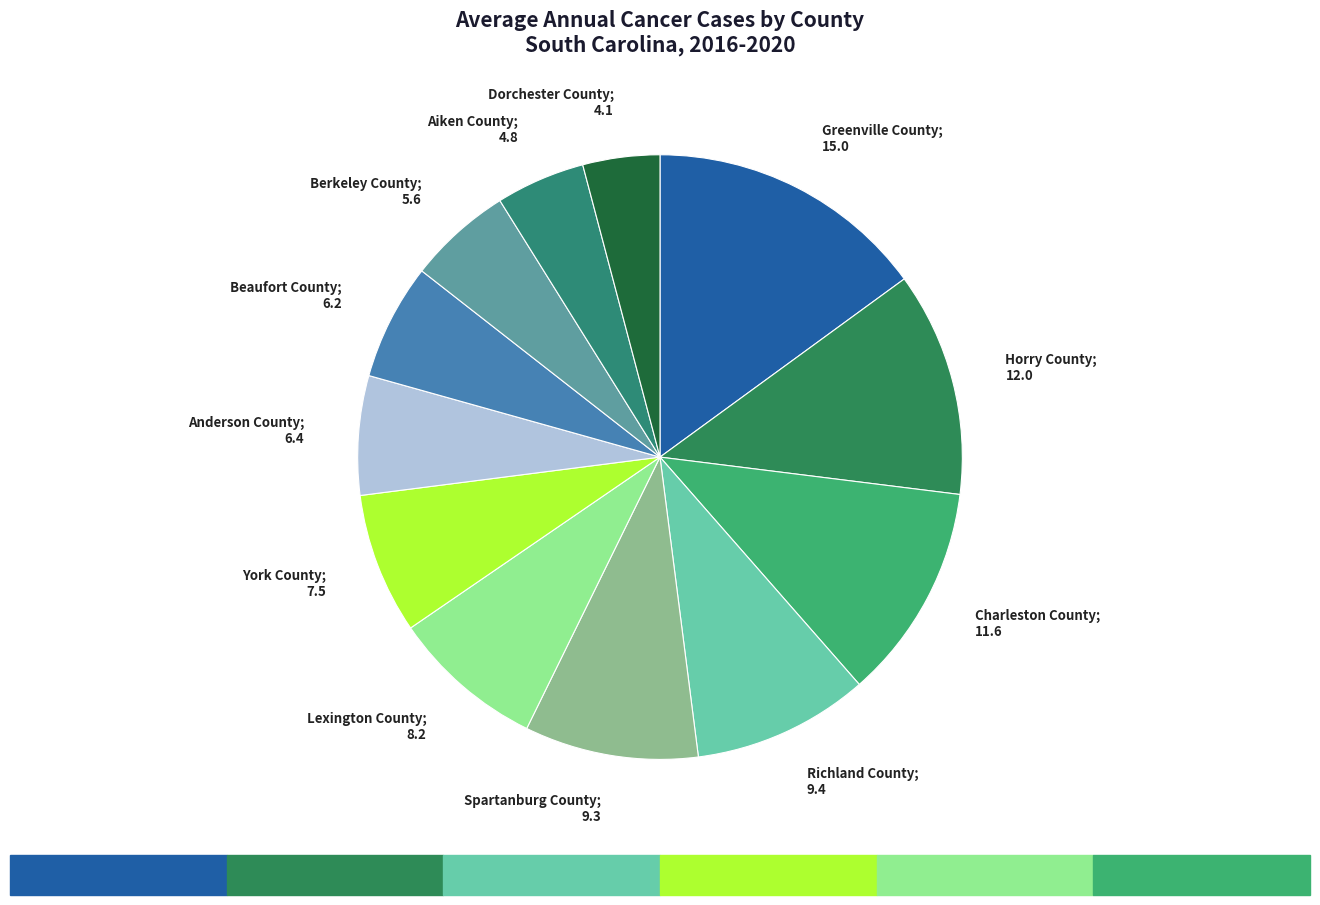

The York County slice represents 8% of the pie. True or false?

True